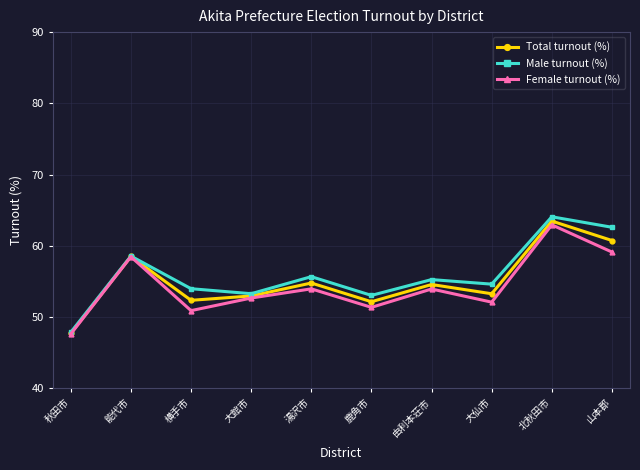

How many interior local peaks does the Female turnout (%) series have?

4